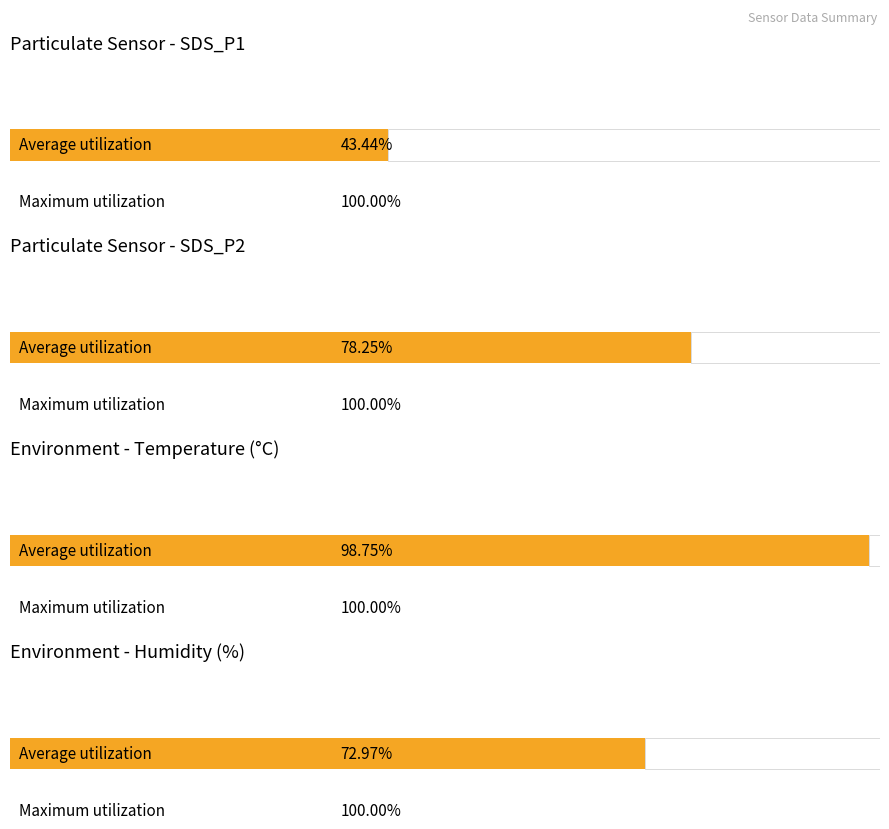

Is it true that SDS_P1 equals 0.7 at 12?

False